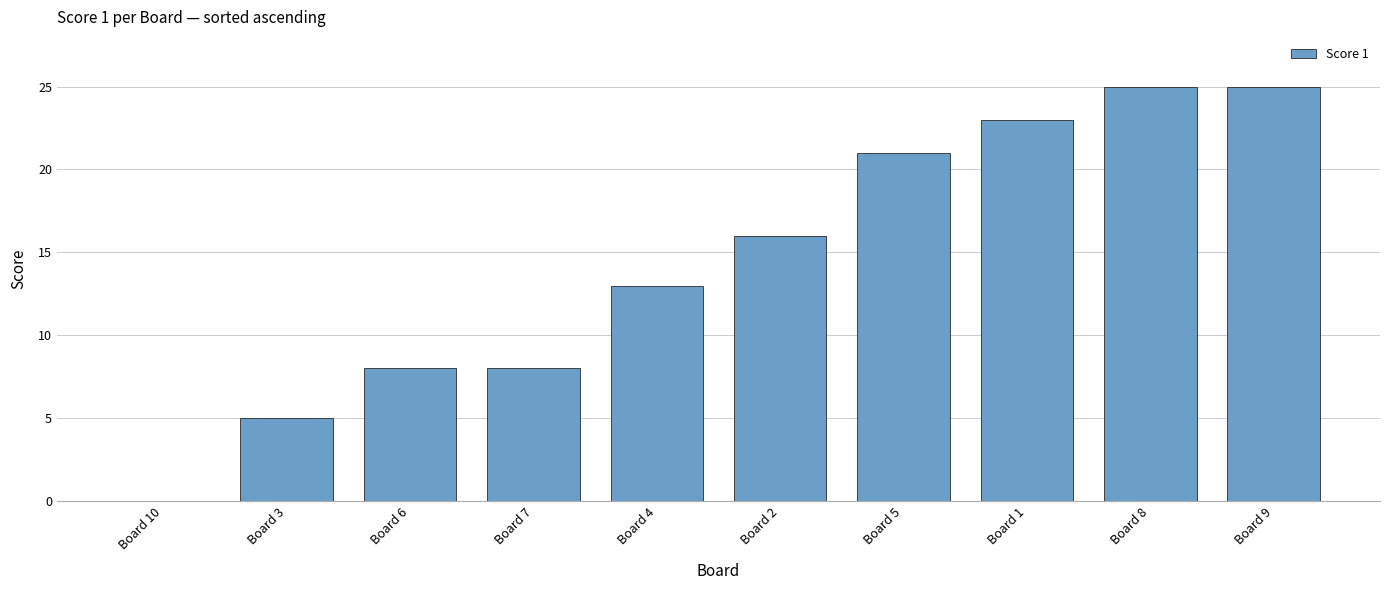

What is the sum of all values?

144